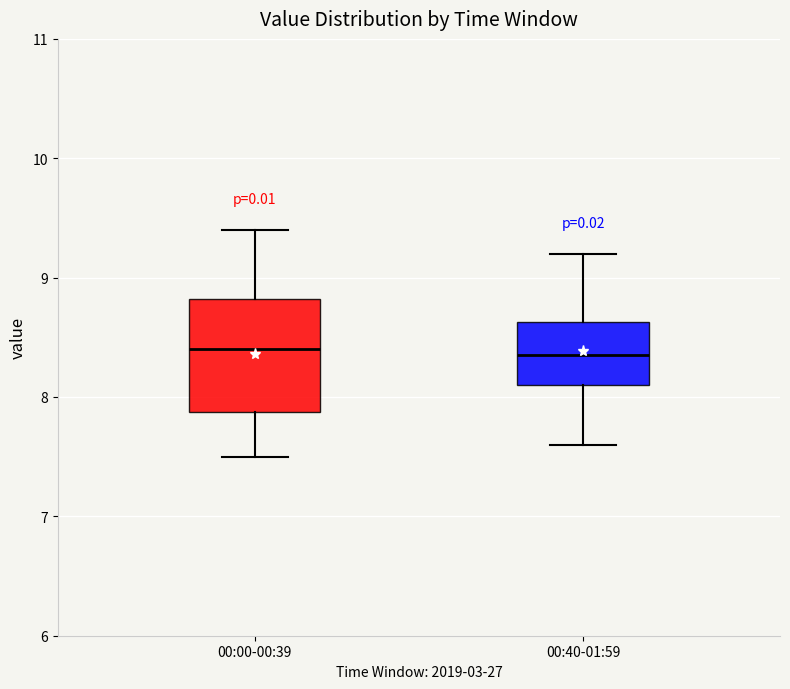

Which box is the tallest, from its lower edge to its upper edge?

00:00-00:39